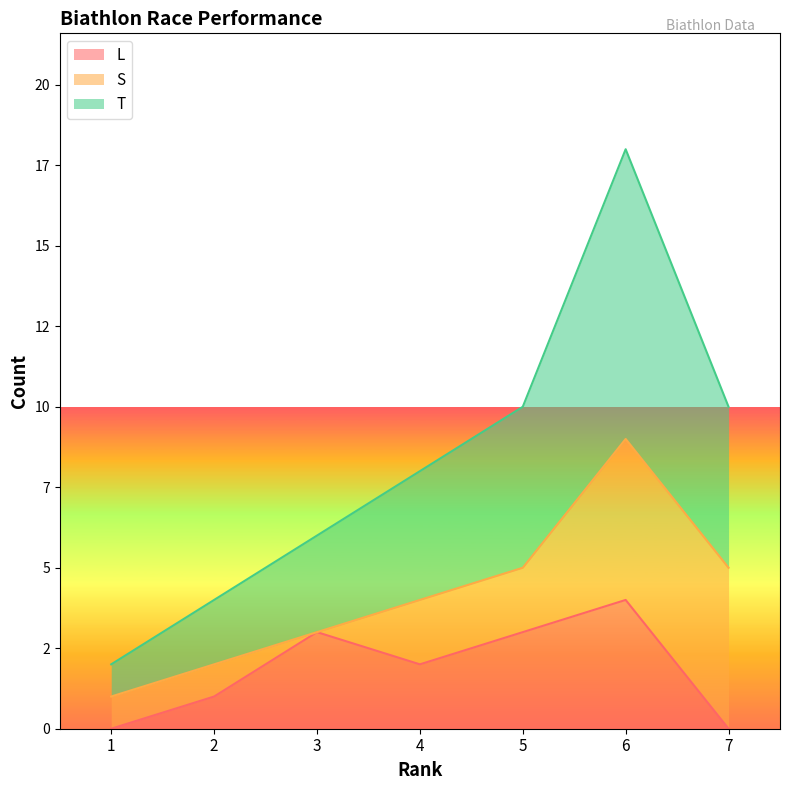

What are all the series names shown in the legend?

L, S, T